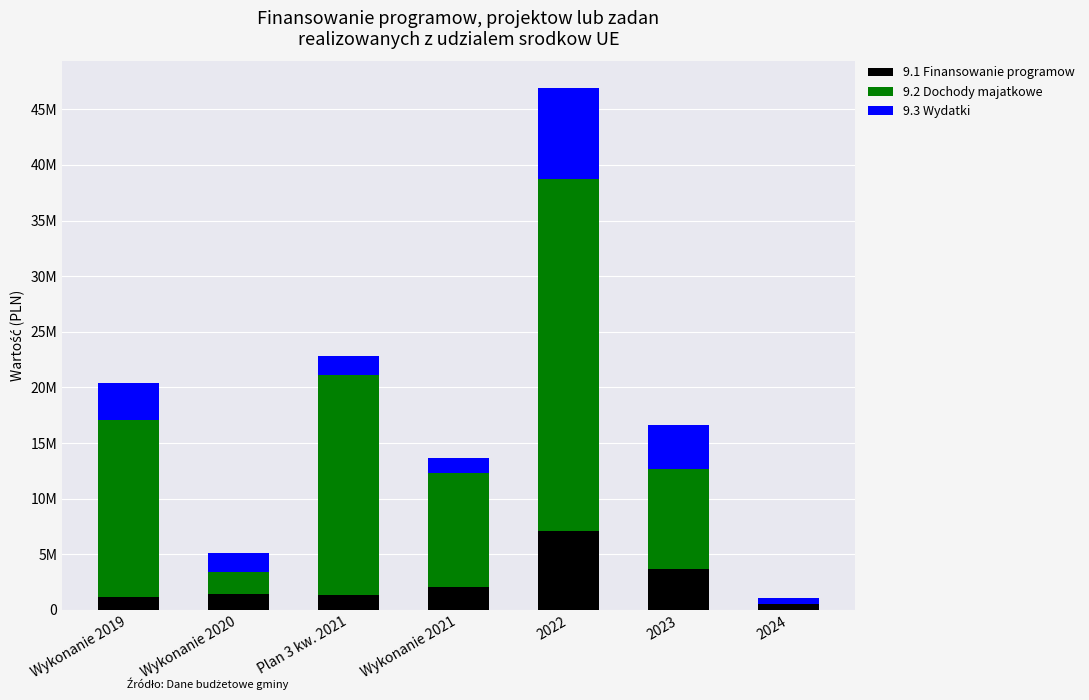

Does the chart contain stacked bars?

Yes